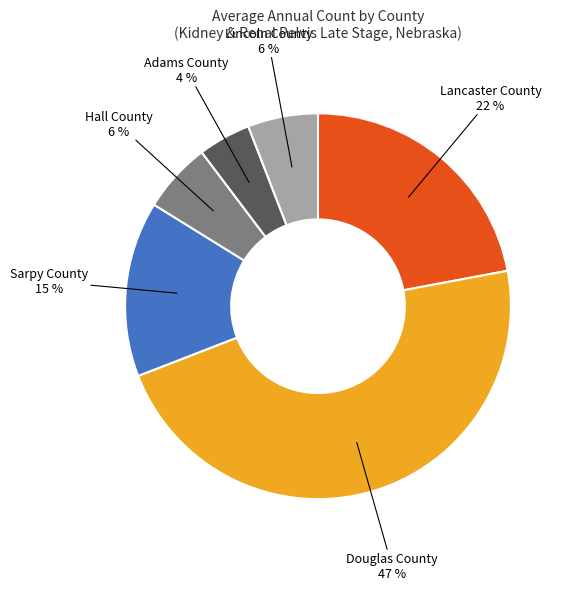

Between Lancaster County and Adams County, which is larger?

Lancaster County